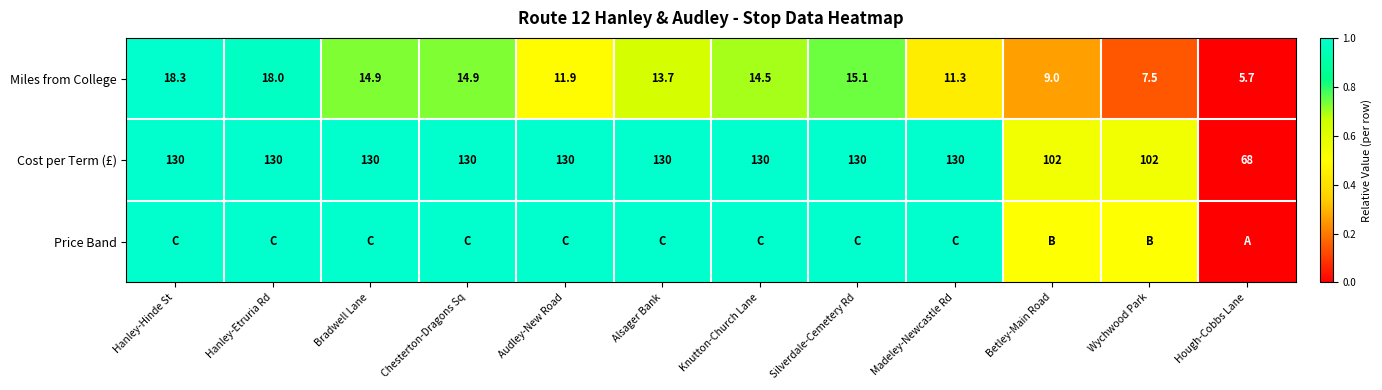

Which category has the lowest value in the Cost per Term (£) series?

Hough-Cobbs Lane